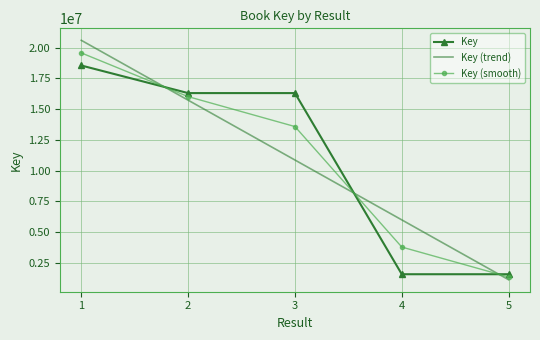

True or false: Key (smooth) has a value of 3772131.0 at 4.

True